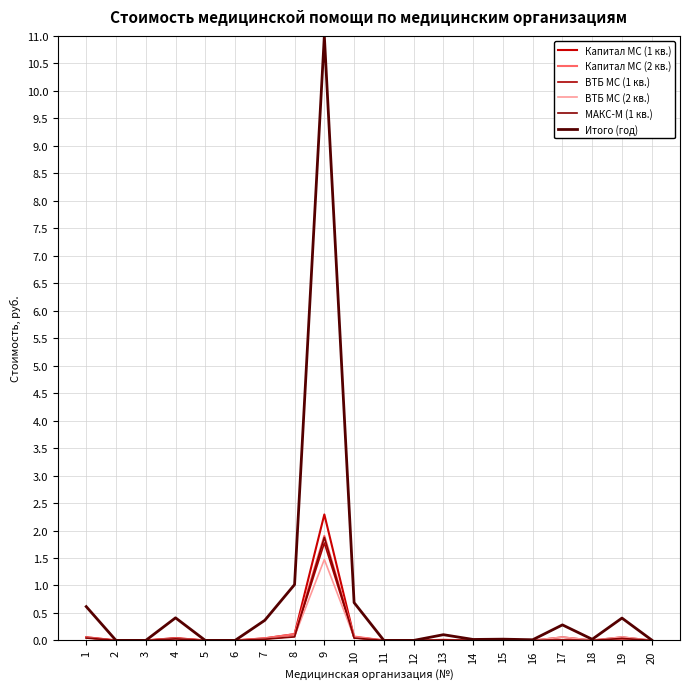

How many distinct data groups are displayed?

6